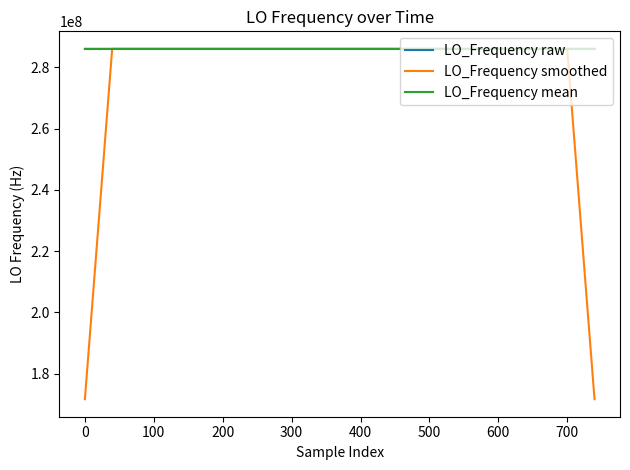

What is the greatest value displayed?

286047064.6